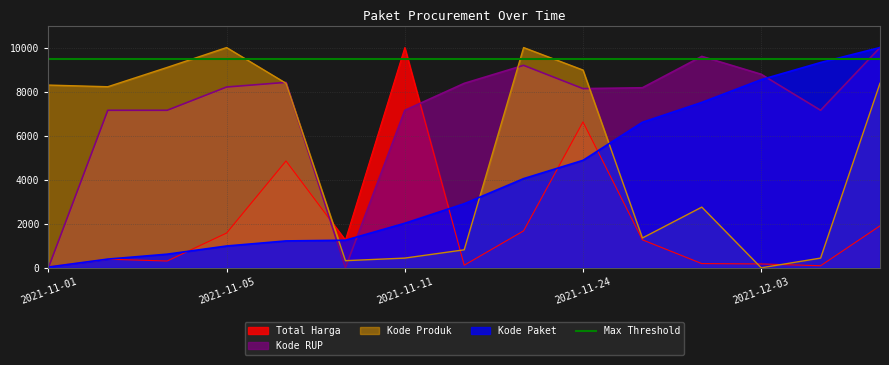

Which series ends up on top after the final intersection of Kode Paket and Kode Produk?

Kode Paket